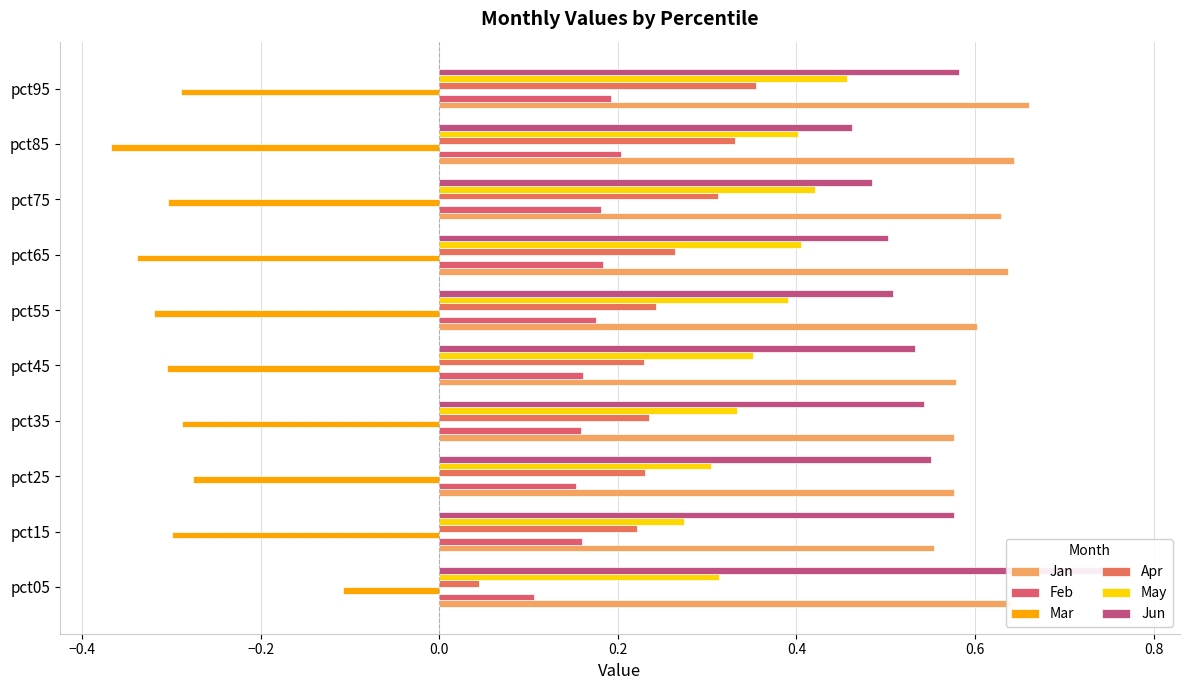

What is the smallest value displayed?

-0.4